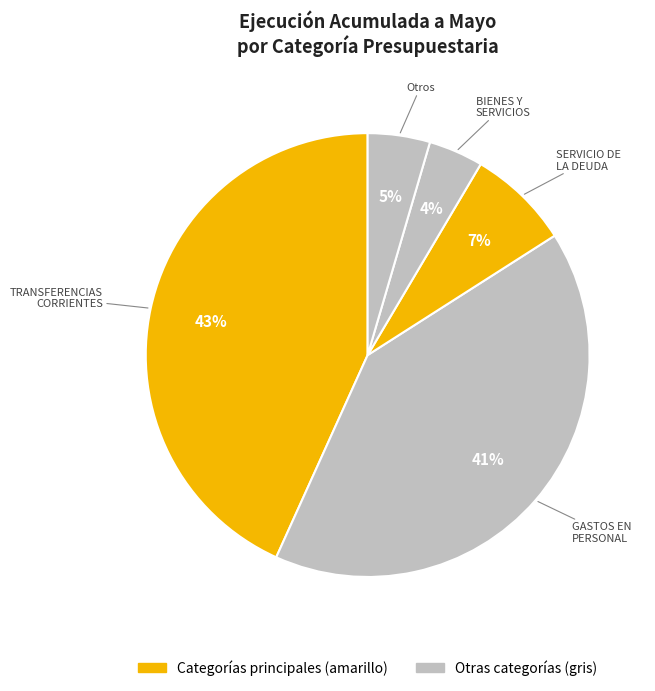

To the nearest percent, what is the difference between the largest and smallest slice percentages?

39%